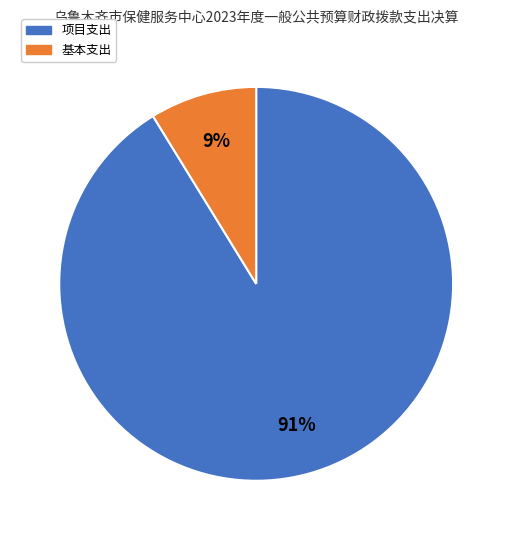

How many segments does this pie chart have?

2